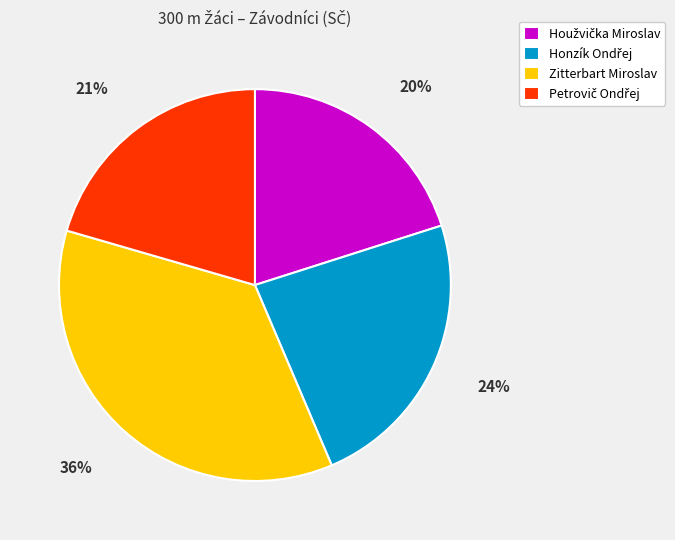

Which category has the biggest portion of the pie?

Zitterbart Miroslav